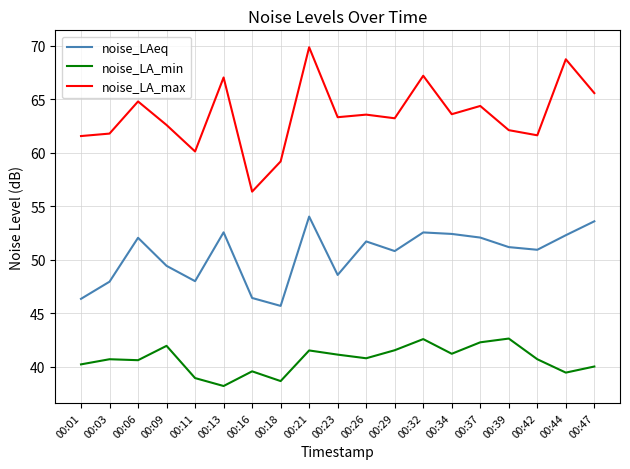

The noise_LA_max series shows 30.3 at 00:18. True or false?

False